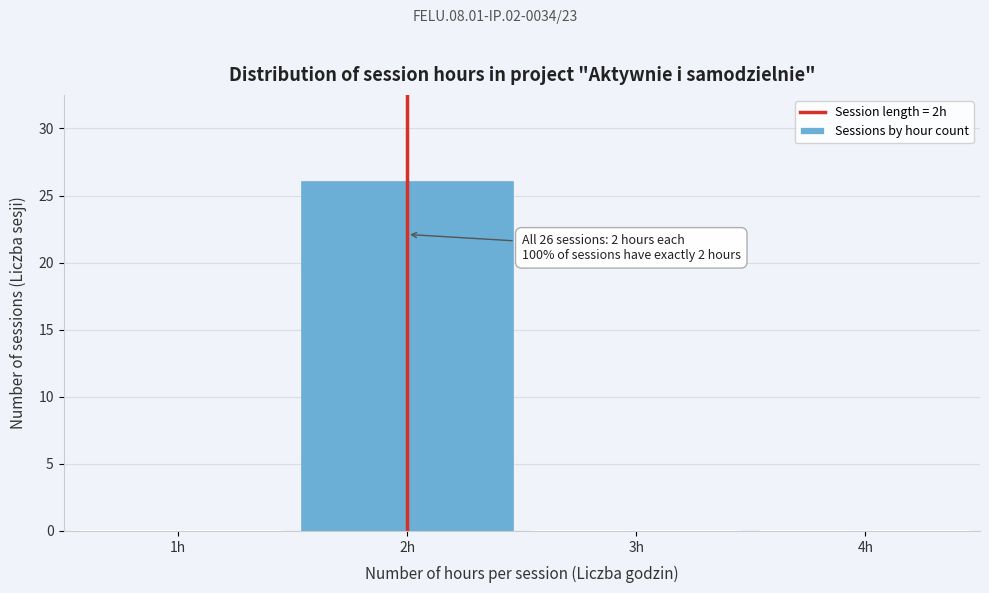

Over which range of the x-axis is the bar tallest?

1.5 to 2.5